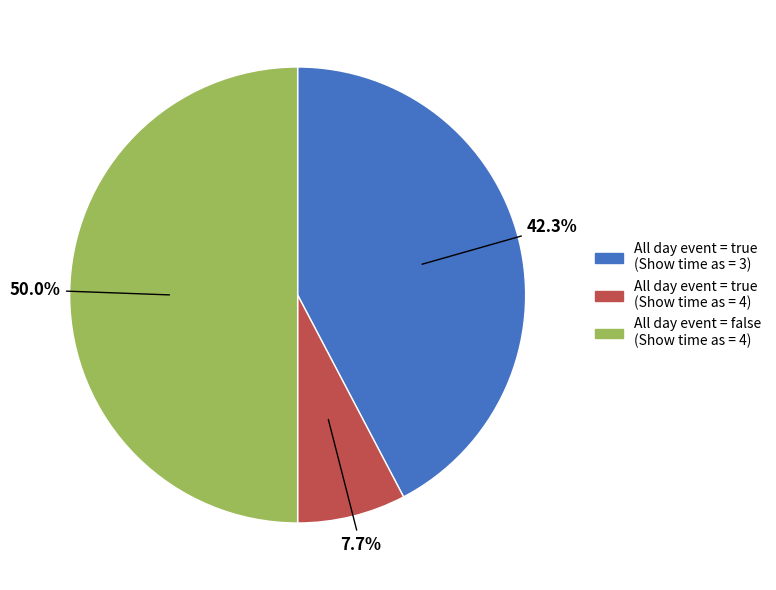

How many slices are in this pie chart?

3